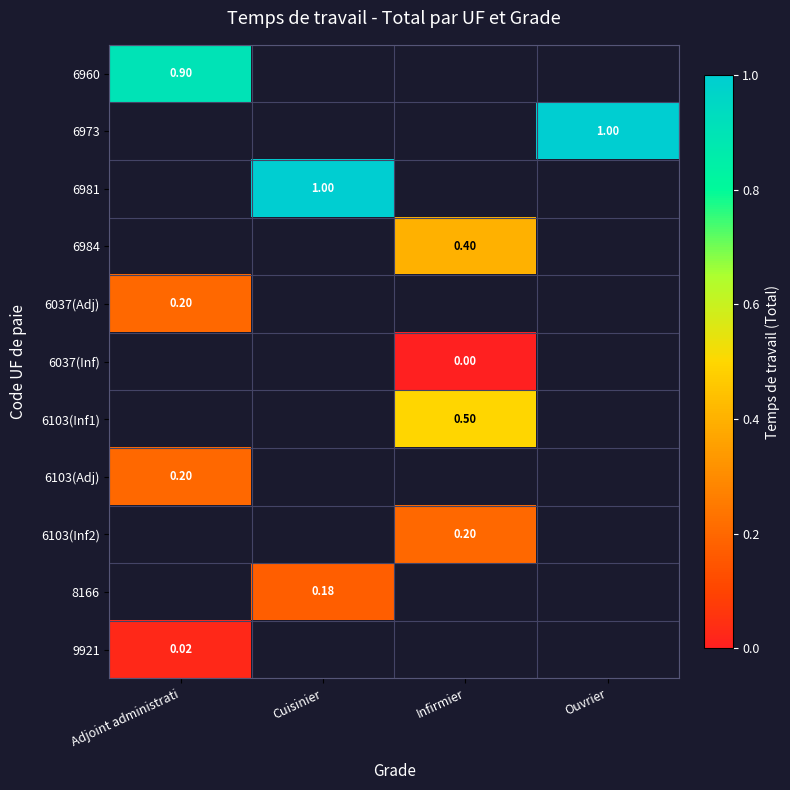

Between Ouvrier and Adjoint administrati, which is larger?

Adjoint administrati